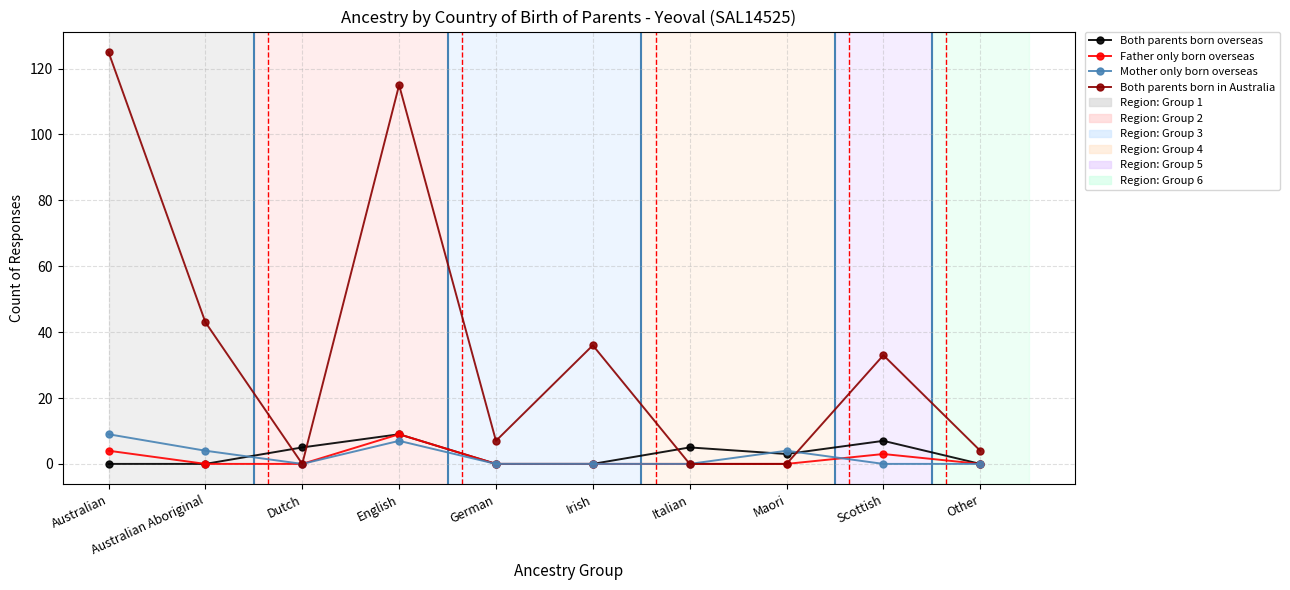

Where is the first local minimum for Mother only born overseas?

Dutch